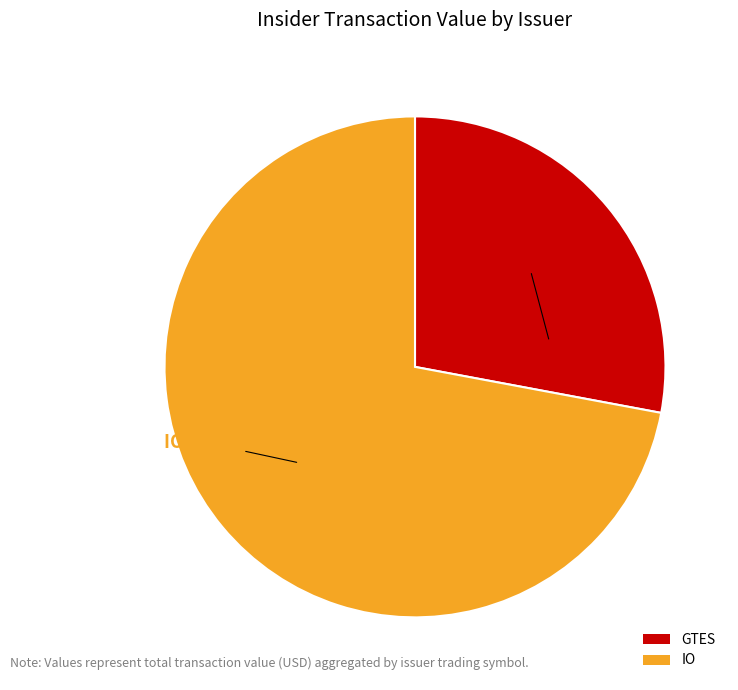

To the nearest percent, what portion does IO represent?

72%